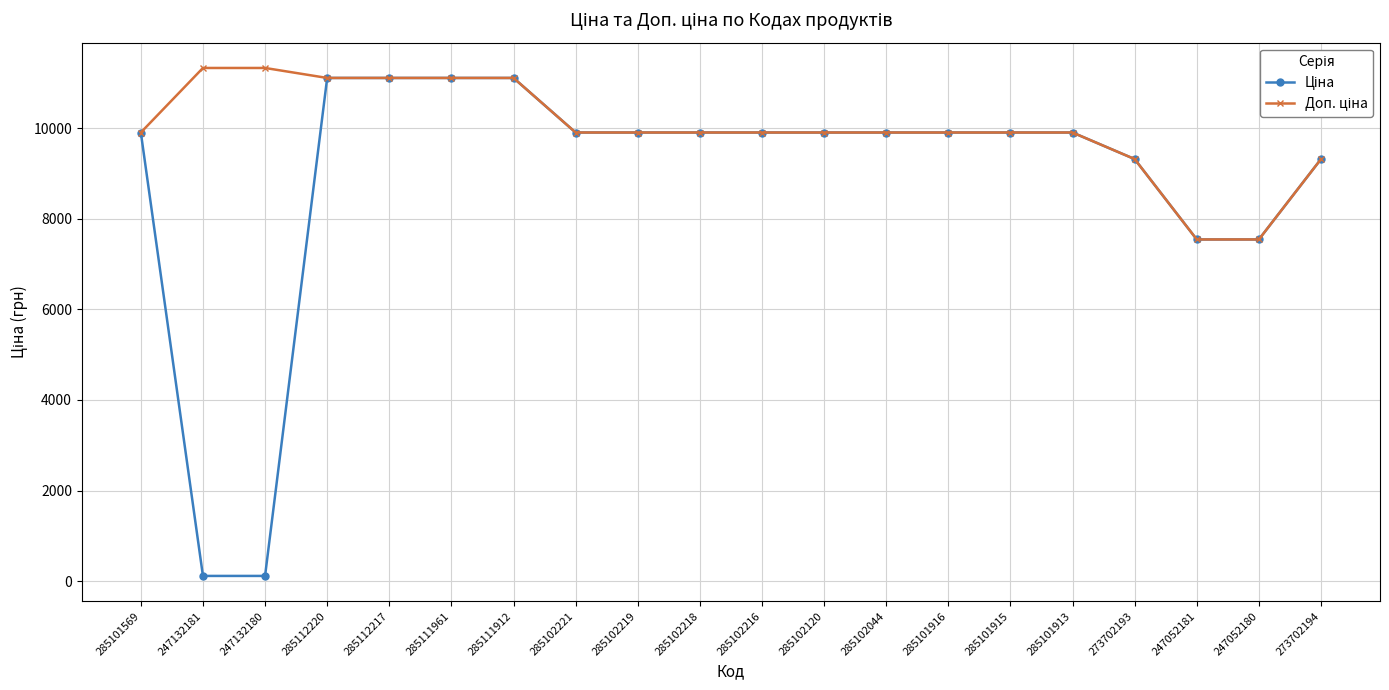

What position from the right is 273702193?

4